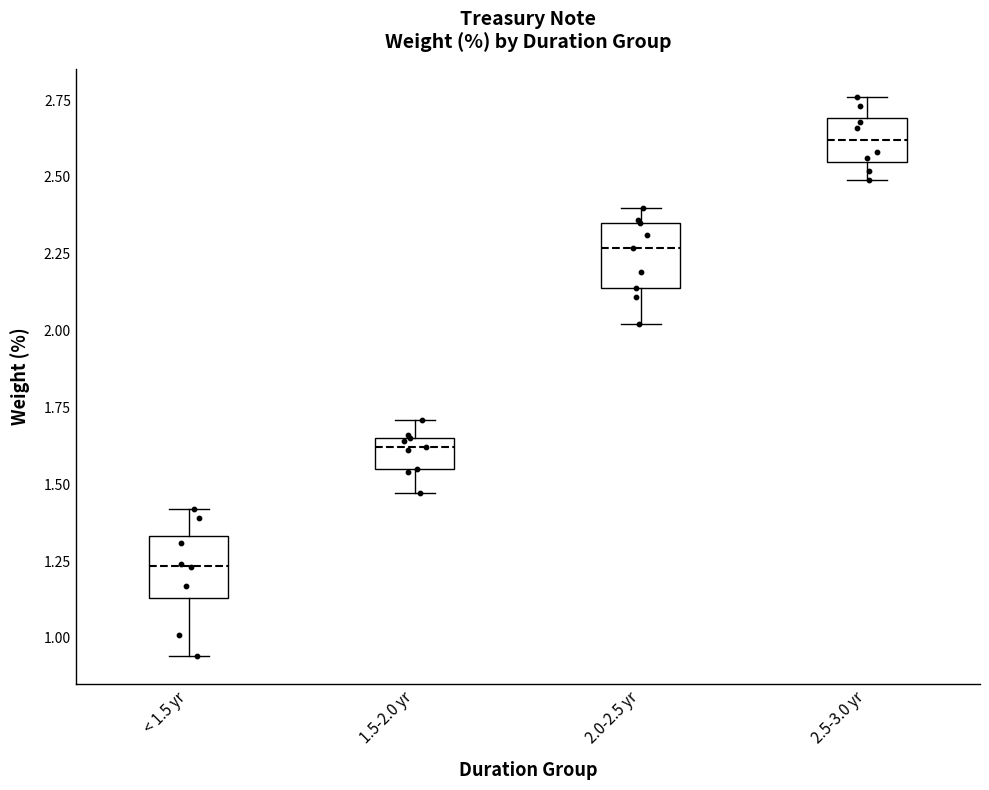

Where is the lower edge of the box for 2.0-2.5 yr on the y-axis? The values are not printed on the chart, so give them approximately, as read against the axis.

2.15